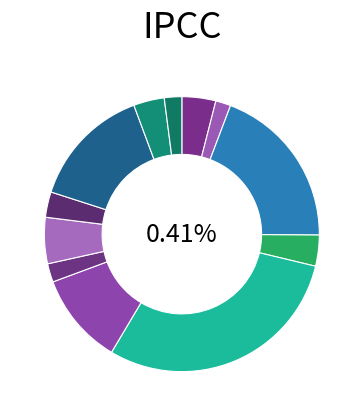

Is there a majority slice in this chart?

No